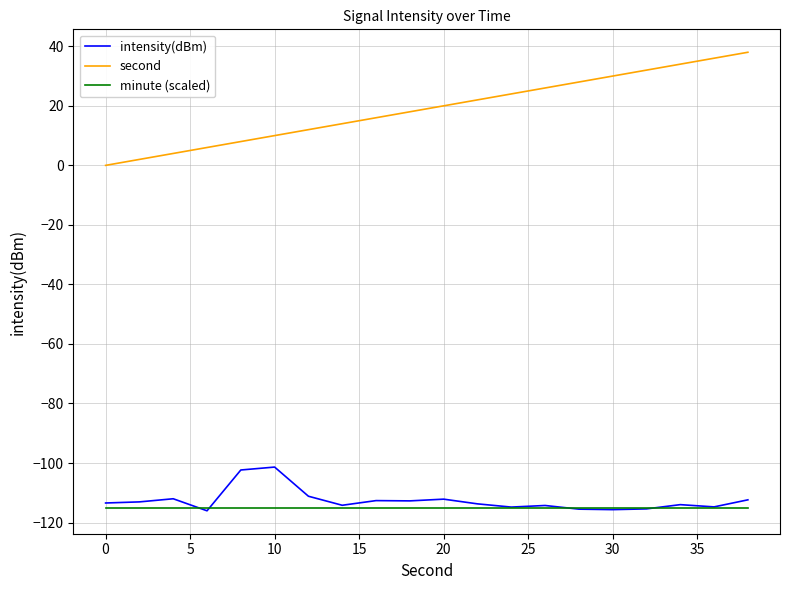

Does the chart display data point markers on the line(s)?

No